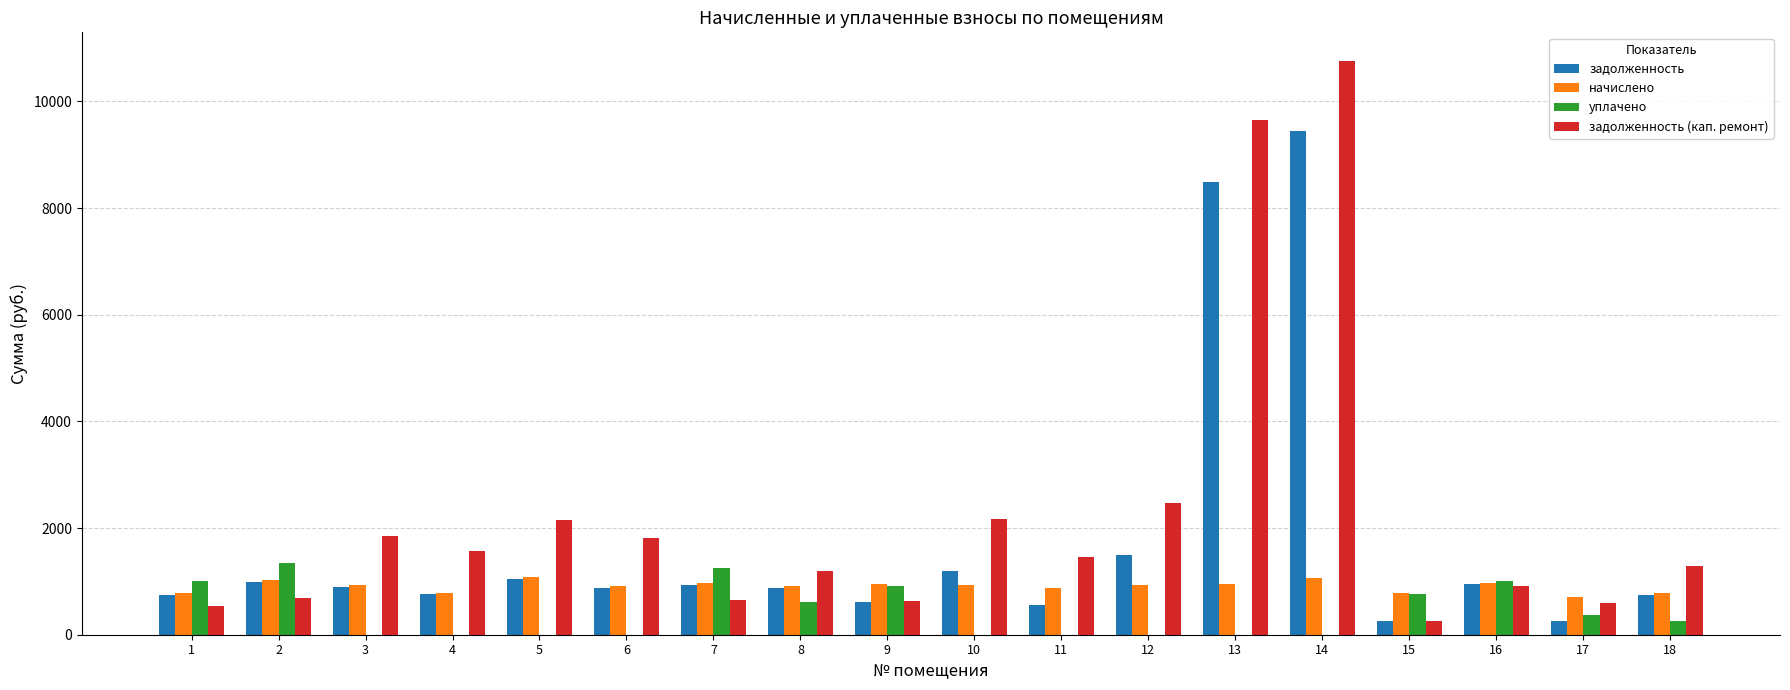

Does the chart contain stacked bars?

No